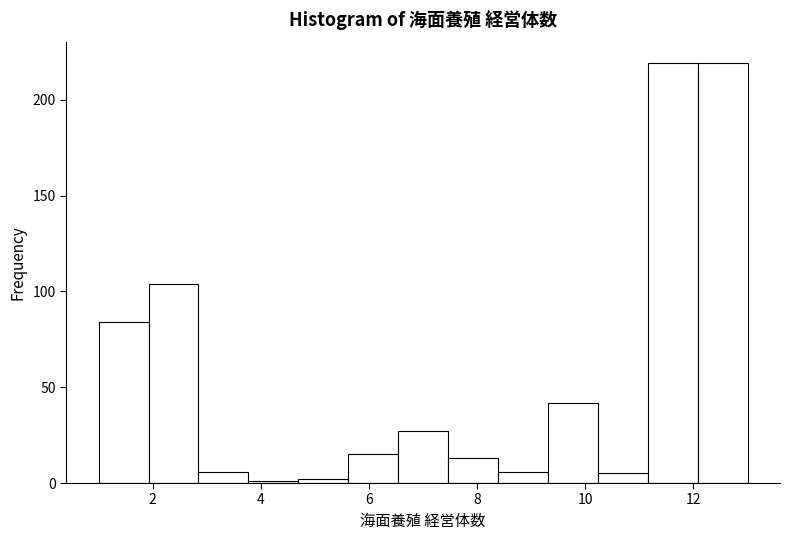

Reading left to right, list every bar in this chart as the range it spans on the x-axis followed by its height. Neither the bar edges nor the heights are printed on the chart, so give them approximately, as read against the axes.

1.0 to 2.0: 85
2.0 to 2.8: 105
2.8 to 3.8: 5
3.8 to 4.6: under 5
4.6 to 5.6: under 5
5.6 to 6.6: 15
6.6 to 7.4: 25
7.4 to 8.4: 15
8.4 to 9.4: 5
9.4 to 10.2: 40
10.2 to 11.2: 5
11.2 to 12.0: 220
12.0 to 13.0: 220